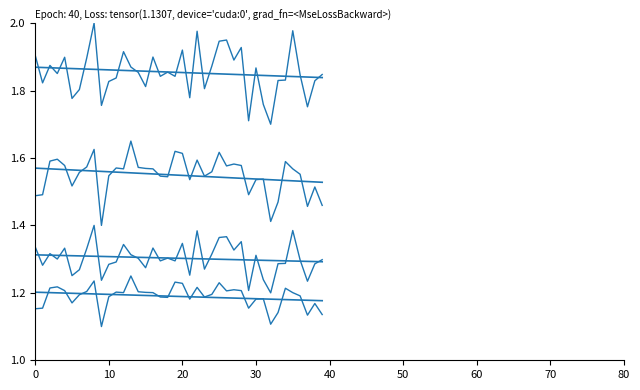

What is the maximum value shown in the chart?

2.0